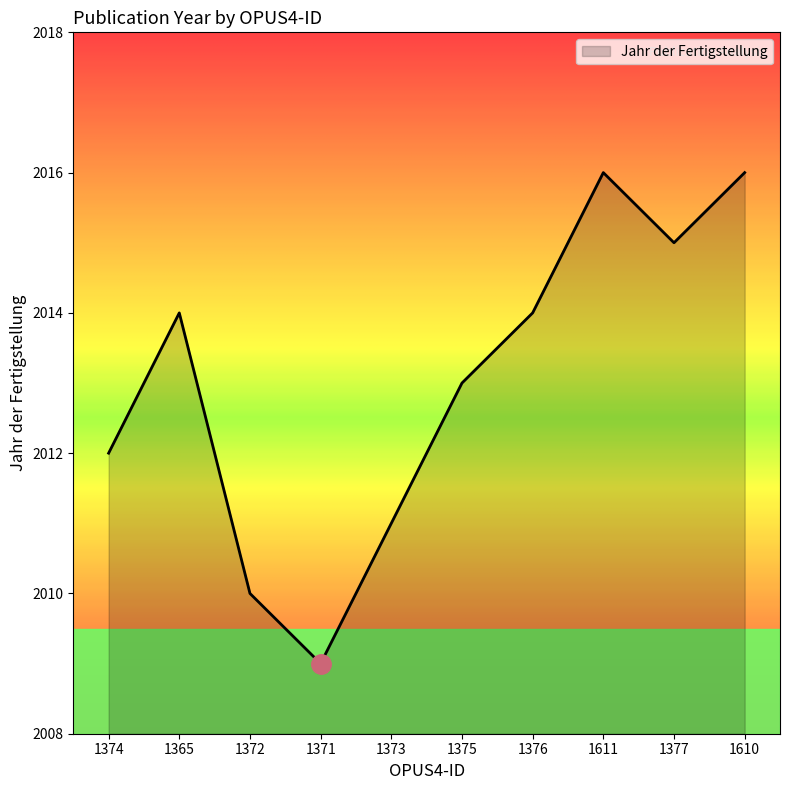

What is the change in value from 1372 to 1611?

+6